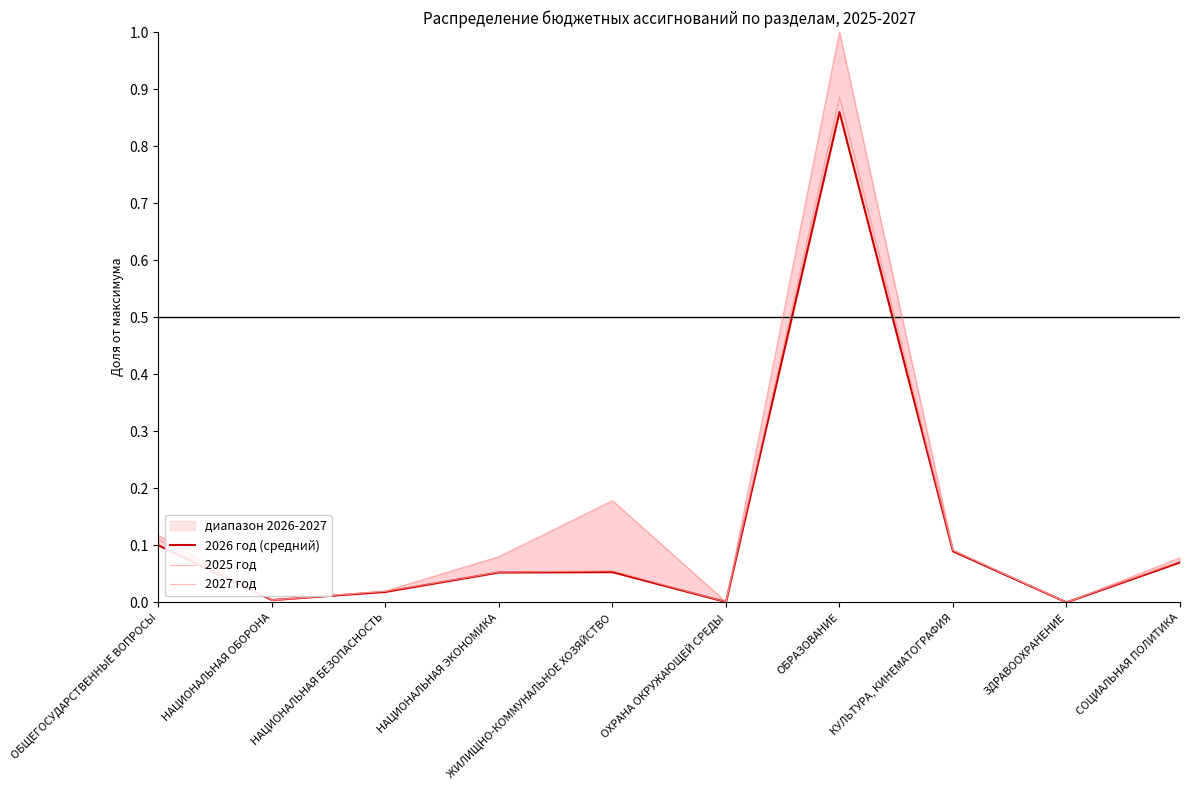

How many times do 2025 год and 2026 год (средний) cross each other?

2